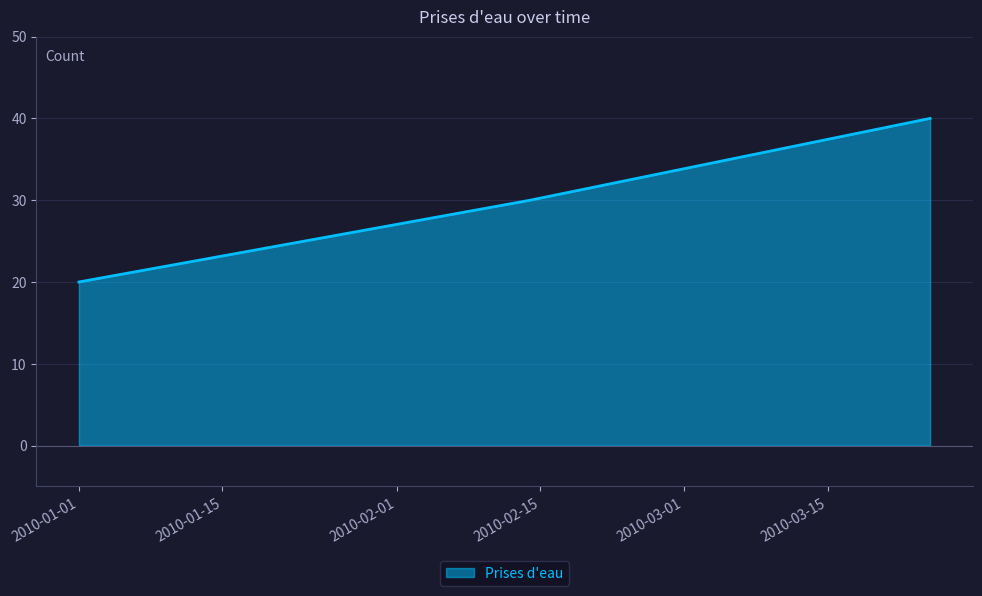

What is the smallest value displayed?

20